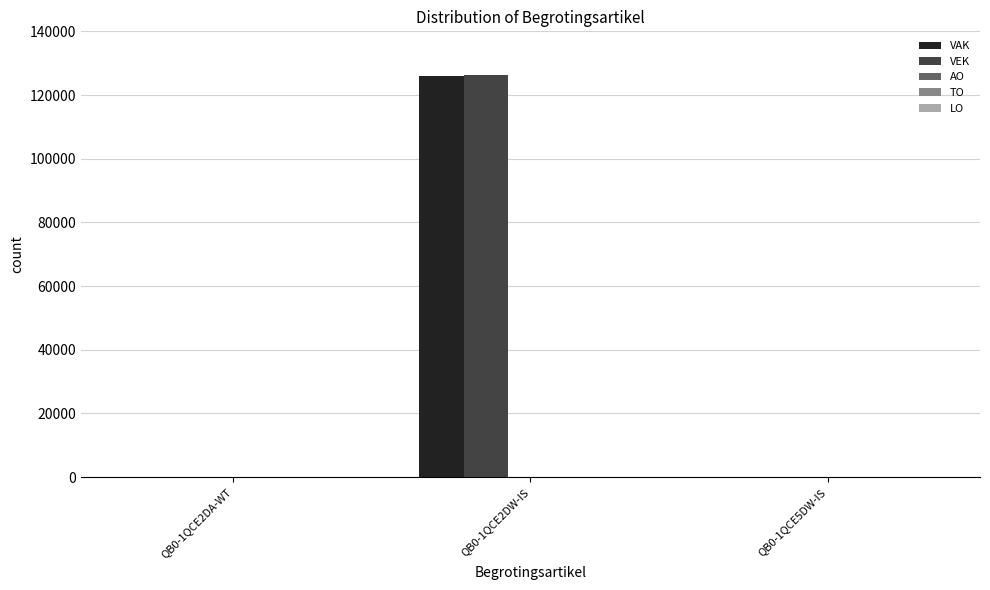

At which category is the sum across all series the highest?

QB0-1QCE2DW-IS